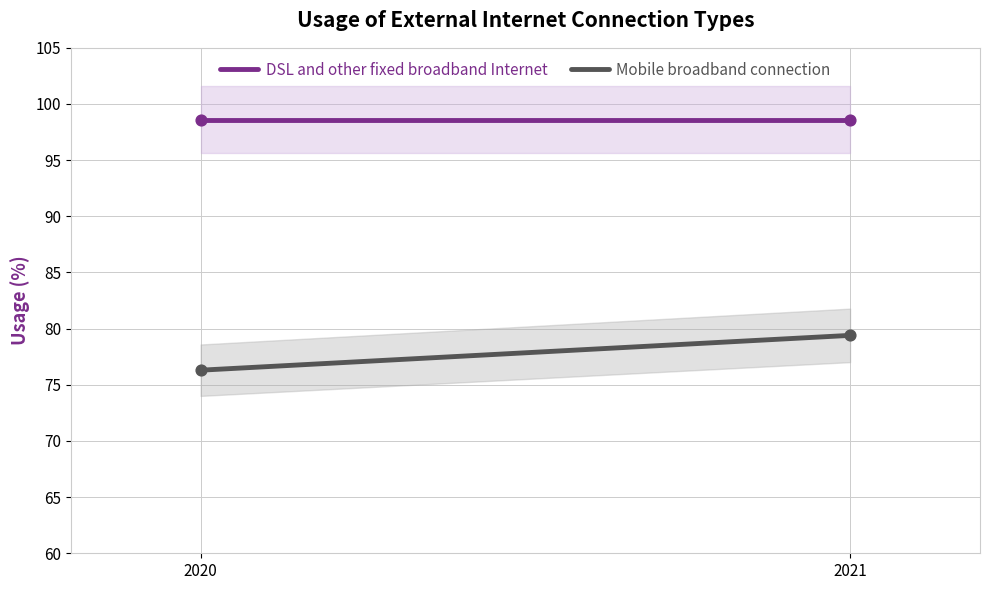

At which category is the sum across all series the highest?

2021